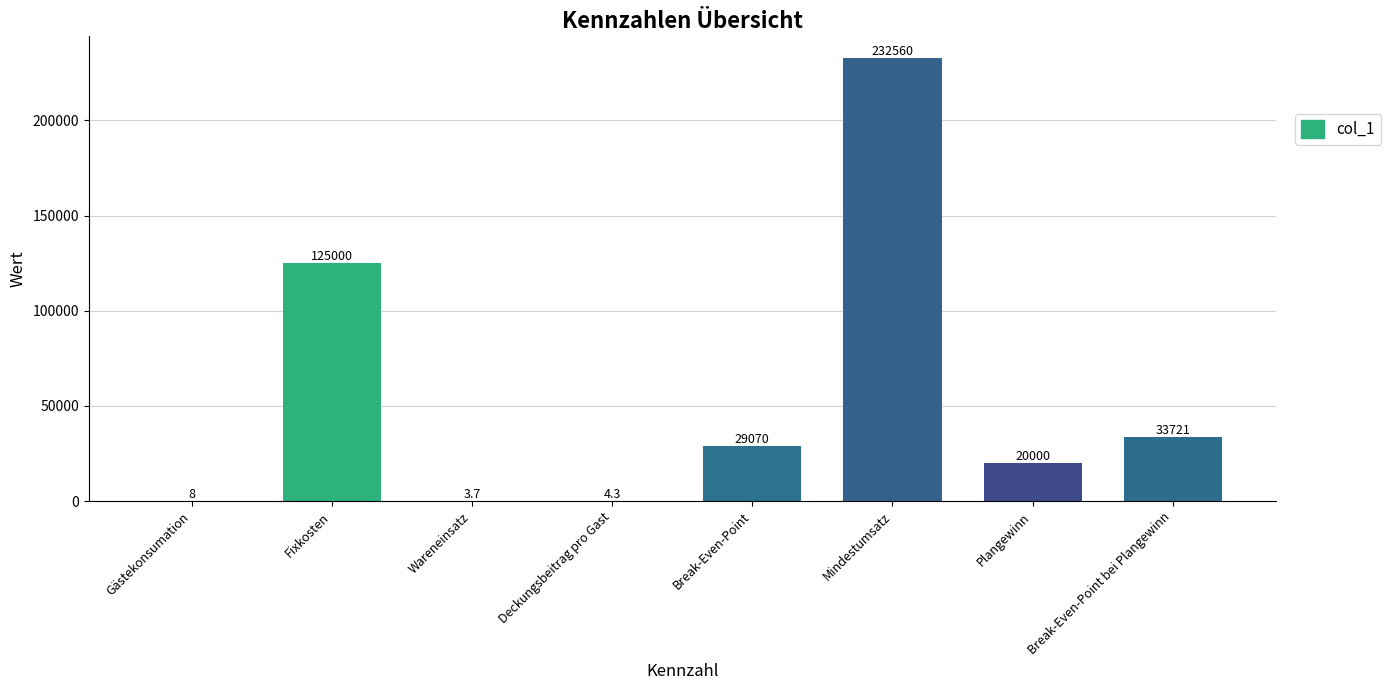

The chart shows a value of 125000.0 at Fixkosten. True or false?

True